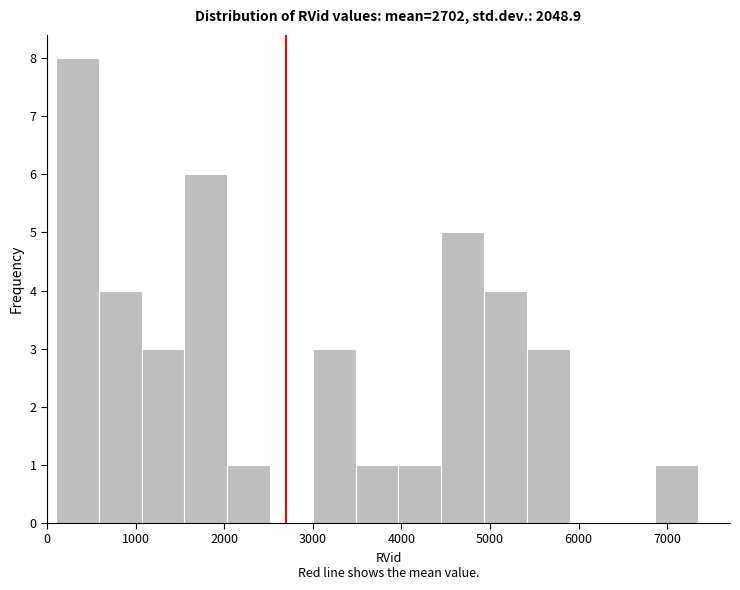

What is the height of the bar covering 3000 to 3500 on the x-axis? Neither the bar edges nor the heights are printed on the chart, so give them approximately, as read against the axes.

3